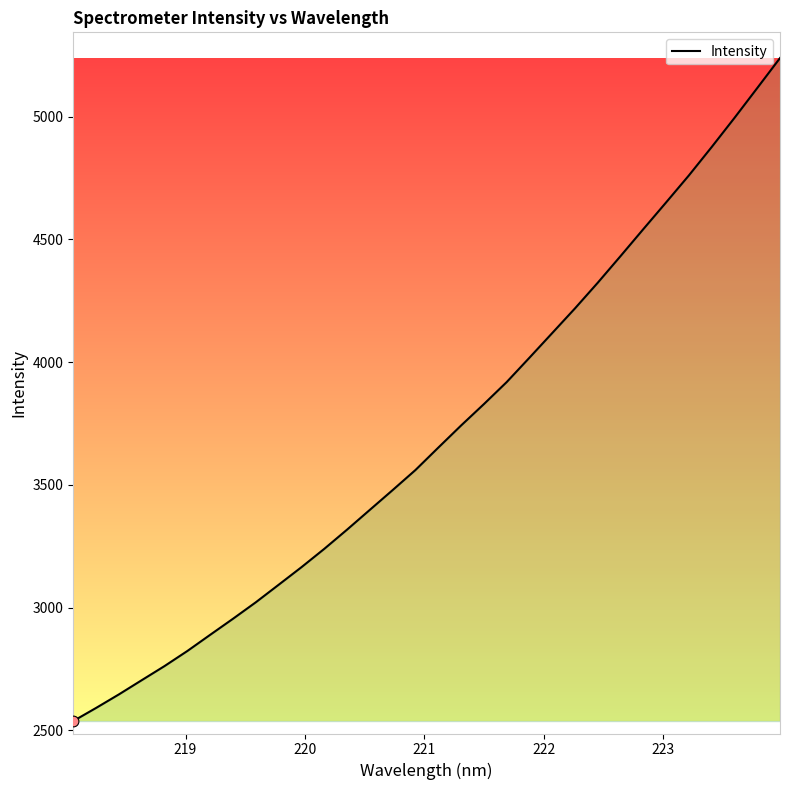

What is the minimum value shown in the chart?

2538.5